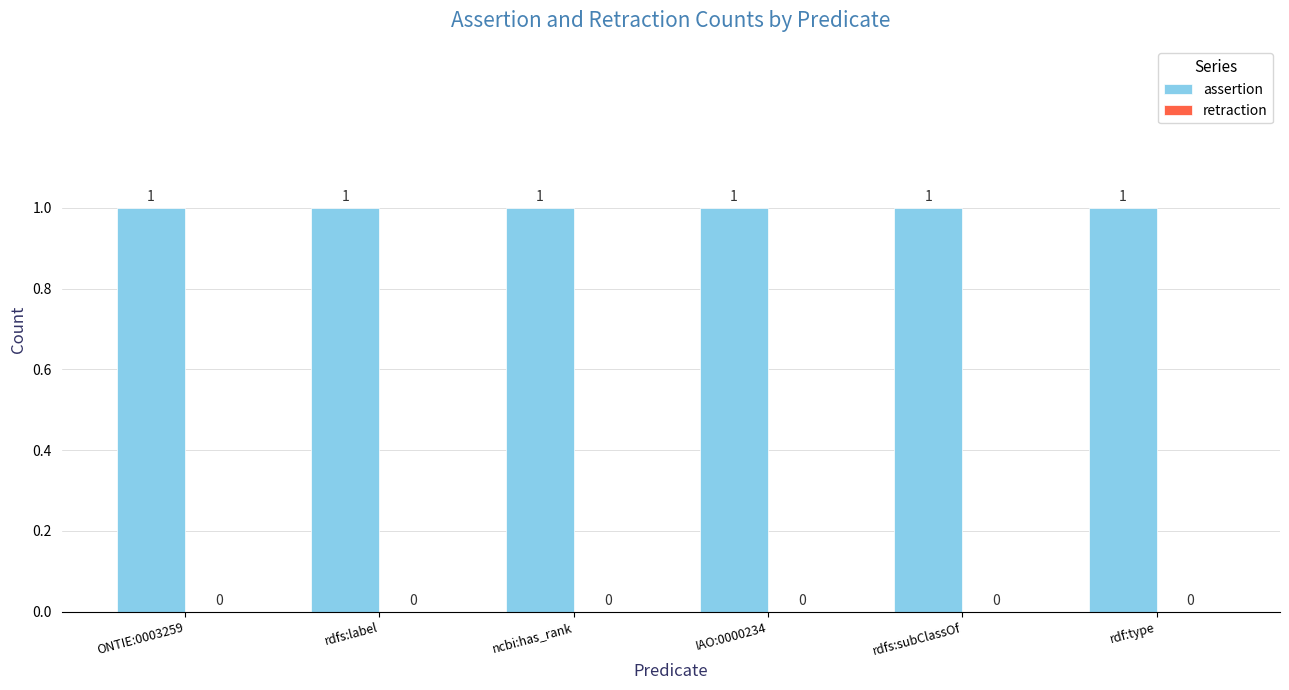

True or false: retraction has a value of 0 at rdfs:subClassOf.

True